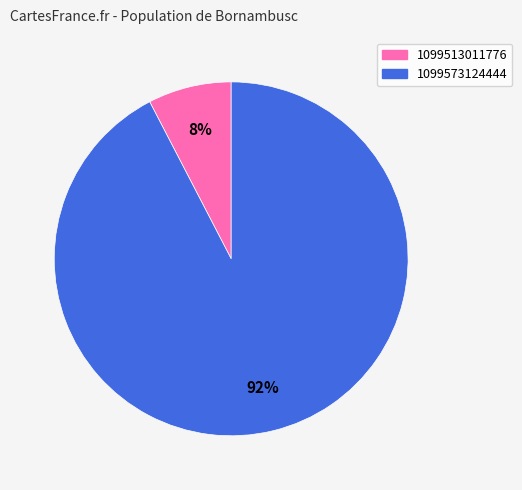

What percentage is the 1099573124444 slice, to the nearest percent?

92%